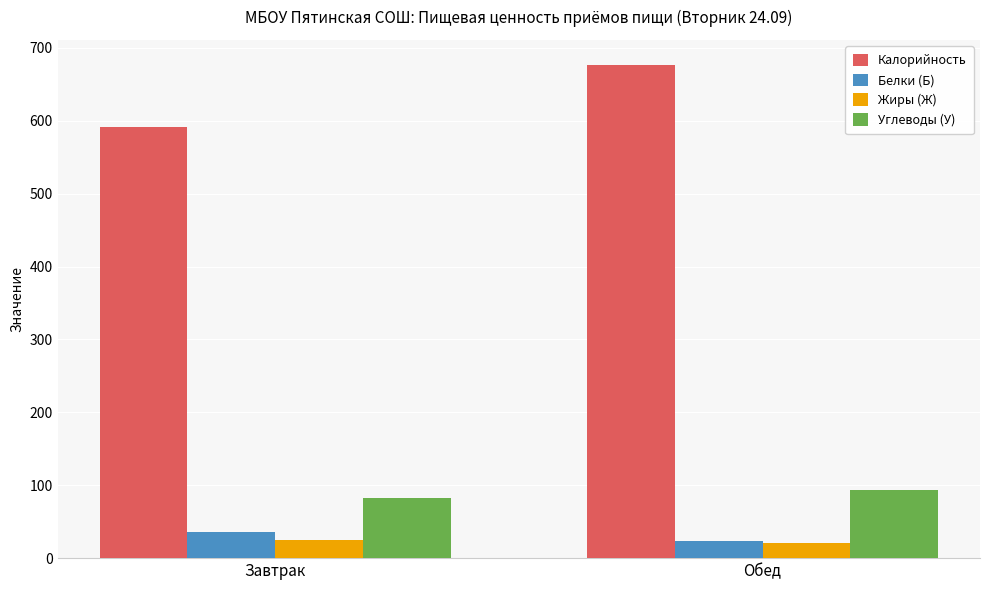

What is the minimum value for Калорийность?

591